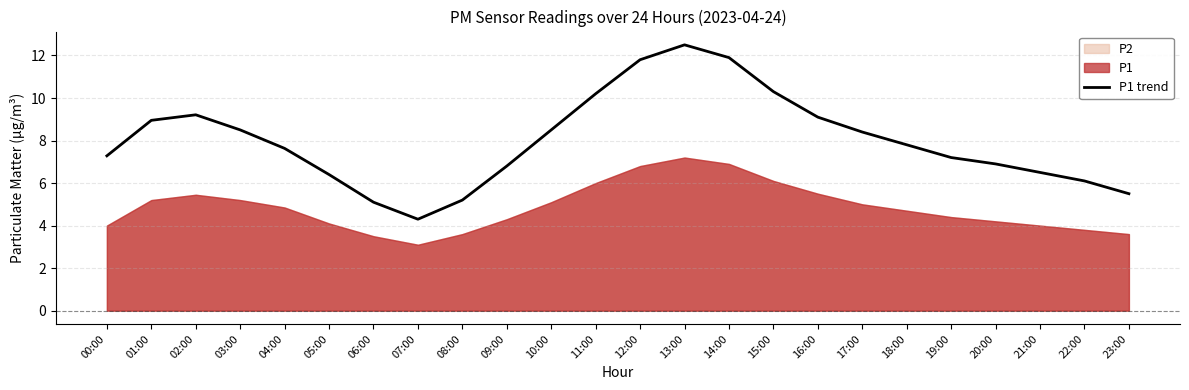

How many lines are shown in the chart?

1